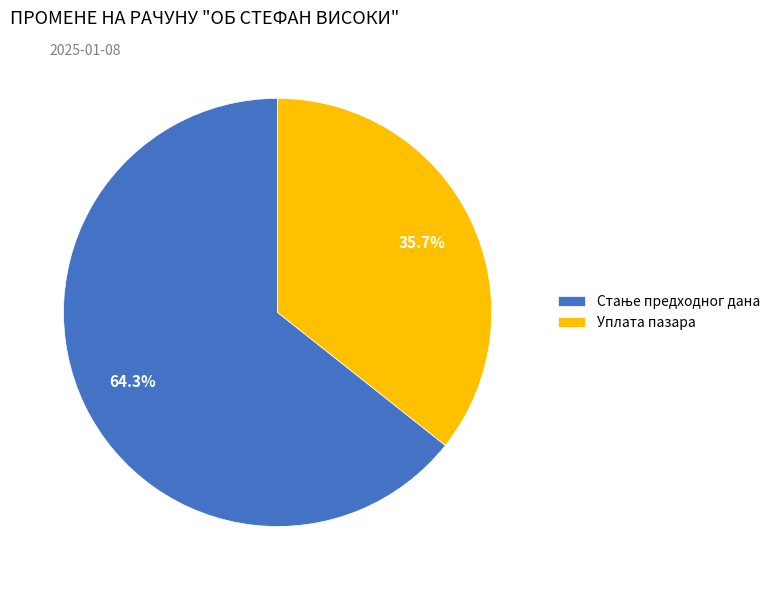

To the nearest percent, what is the difference between the largest and smallest slice percentages?

29%